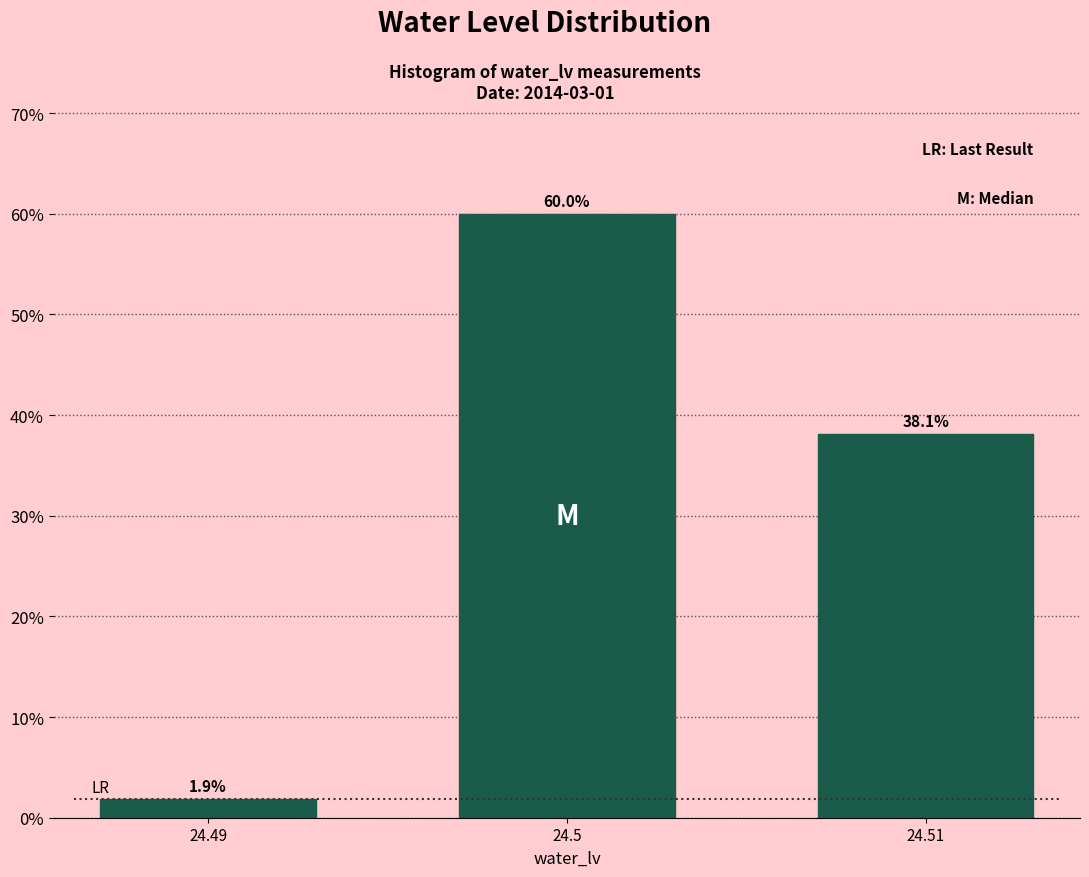

Reading right to left, what are all the values shown in this chart?

24.51=38.1	24.5=60.0	24.49=1.9